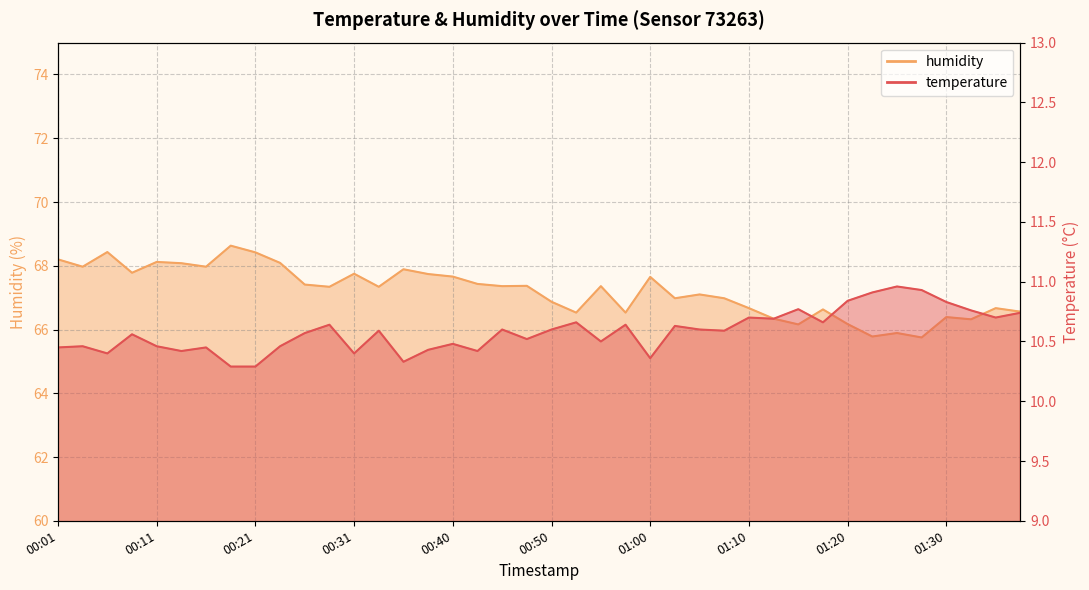

Which series has the largest total across all categories?

humidity